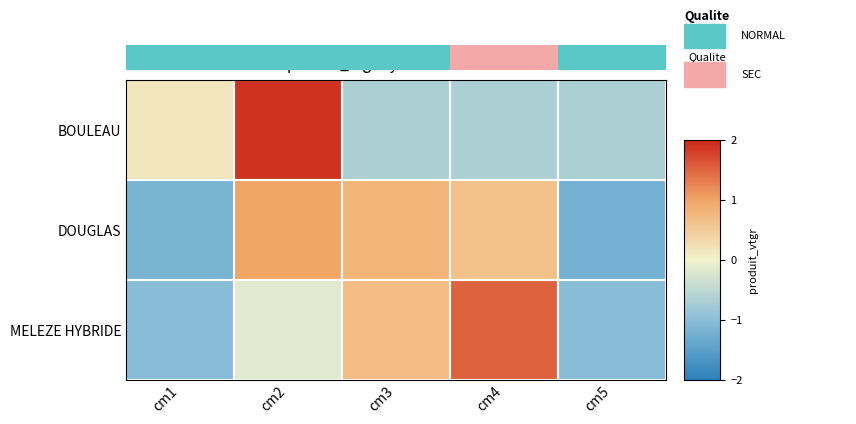

At how many categories does at least one series exceed 0?

4